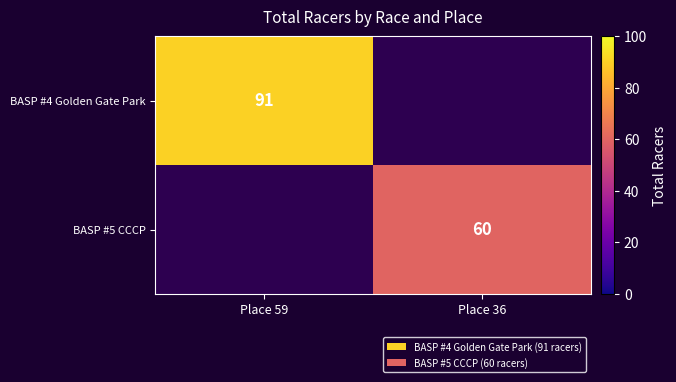

At how many categories does at least one series exceed 60?

1